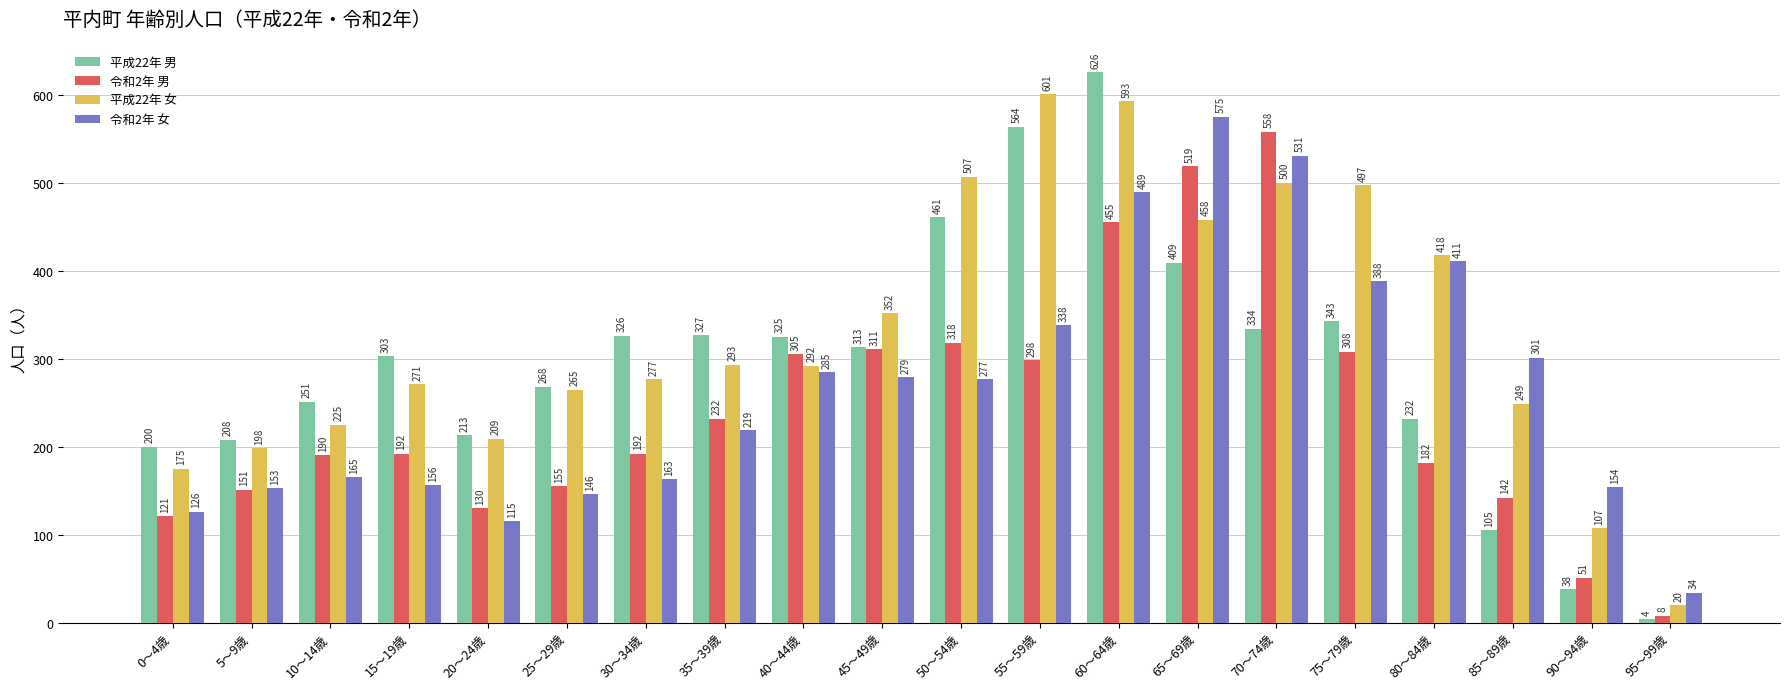

What are all the series names shown in the legend?

平成22年 男, 令和2年 男, 平成22年 女, 令和2年 女